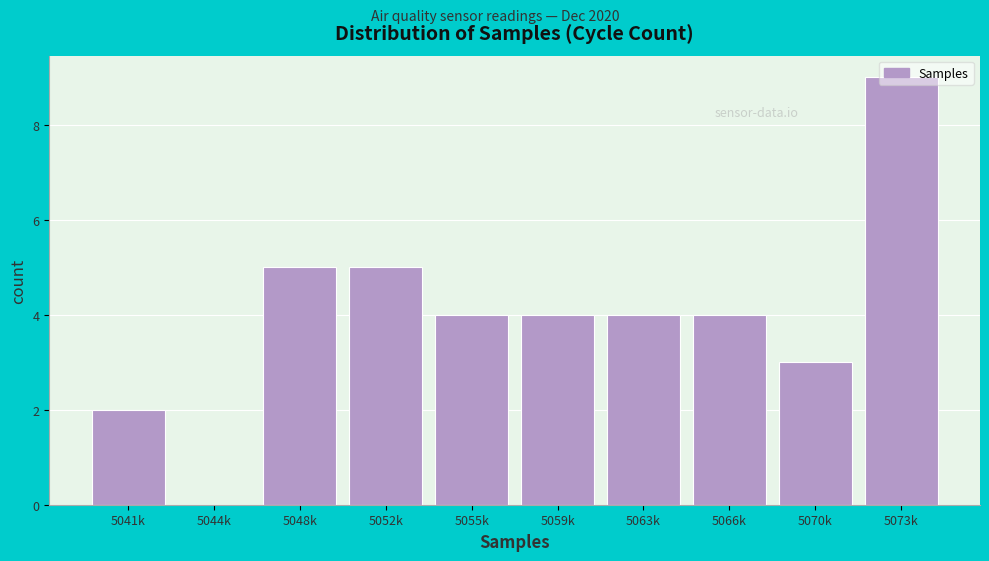

Approximately how many times larger is the value at 5063k compared to 5055k?

1.0